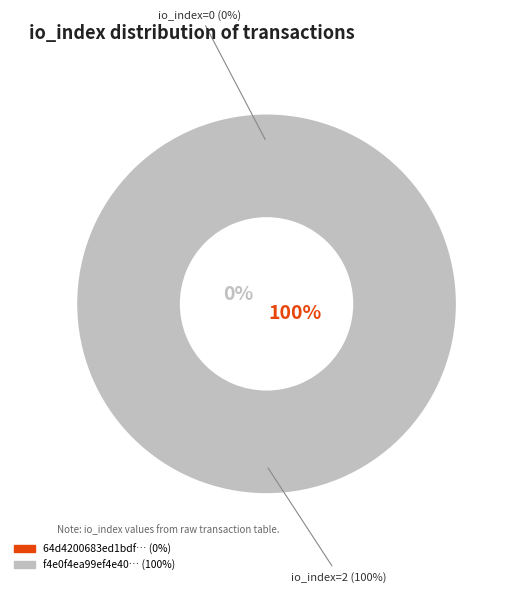

Which slice represents more than half of the pie?

tx_hash_1